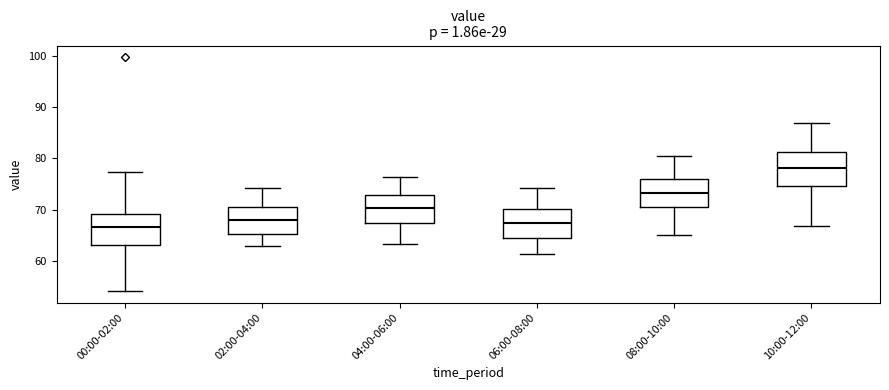

Reading left to right, read every box against the y-axis: the position of its median line, the range the box covers, and the ends of its whiskers. The values are not printed on the chart, so give them approximately, as read against the axis.

00:00-02:00: median 67, box 63 to 69, whiskers 54 to 77
02:00-04:00: median 68, box 65 to 71, whiskers 63 to 74
04:00-06:00: median 70, box 67 to 73, whiskers 63 to 76
06:00-08:00: median 67, box 64 to 70, whiskers 61 to 74
08:00-10:00: median 73, box 71 to 76, whiskers 65 to 81
10:00-12:00: median 78, box 75 to 81, whiskers 67 to 87